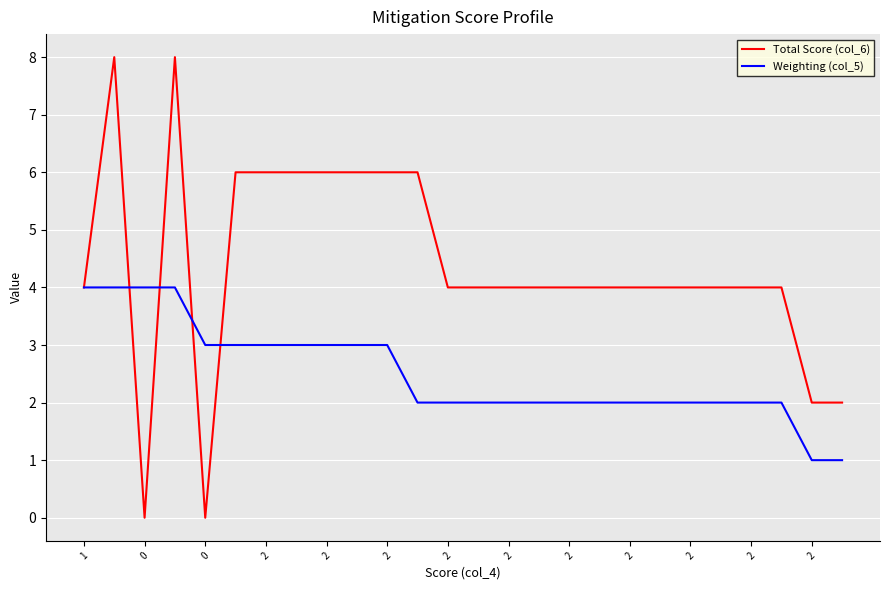

Rank the series by their average value, from highest to lowest.

Total Score (col_6), Weighting (col_5)